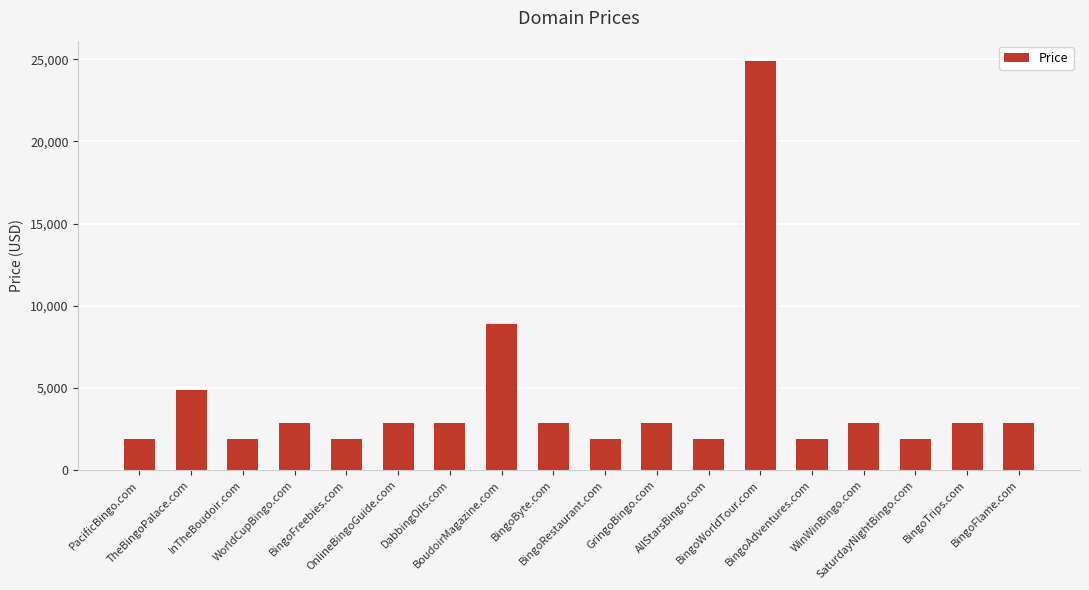

Reading right to left, extract all data points from this chart.

BingoFlame.com=2888	BingoTrips.com=2888	SaturdayNightBingo.com=1888	WinWinBingo.com=2888	BingoAdventures.com=1888	BingoWorldTour.com=24888	AllStarsBingo.com=1888	GringoBingo.com=2888	BingoRestaurant.com=1888	BingoByte.com=2888	BoudoirMagazine.com=8888	DabbingOils.com=2888	OnlineBingoGuide.com=2888	BingoFreebies.com=1888	WorldCupBingo.com=2888	InTheBoudoir.com=1888	TheBingoPalace.com=4888	PacificBingo.com=1888